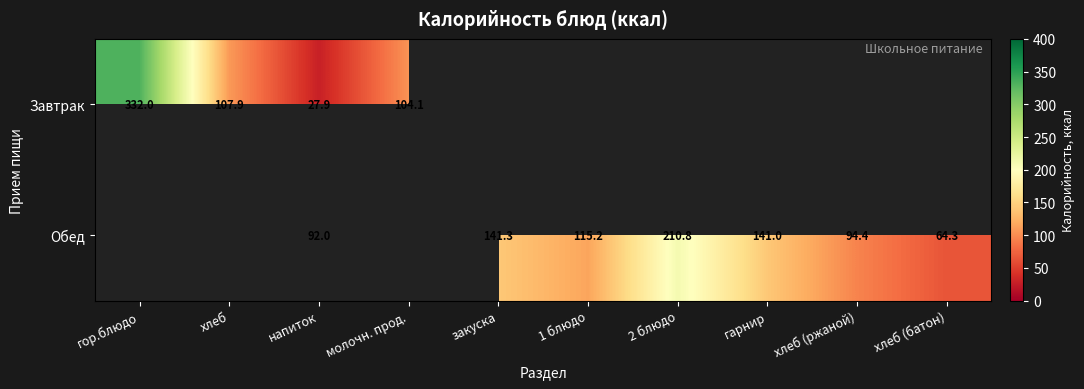

Is the value of Завтрак at напиток greater than the value of Обед at гарнир?

No